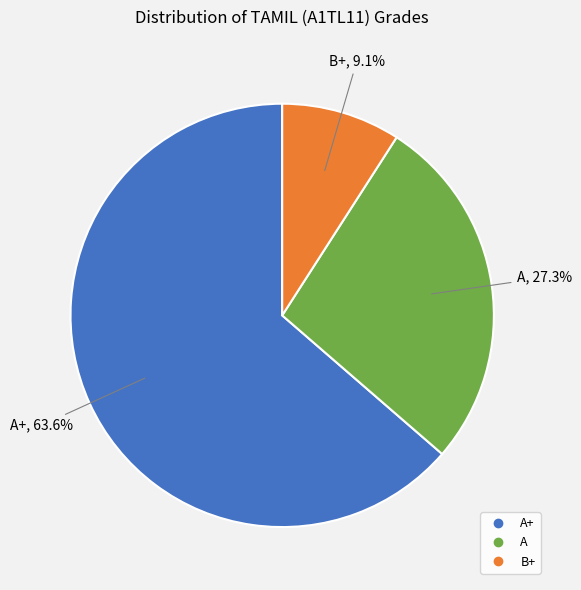

Does any single category account for the majority?

Yes